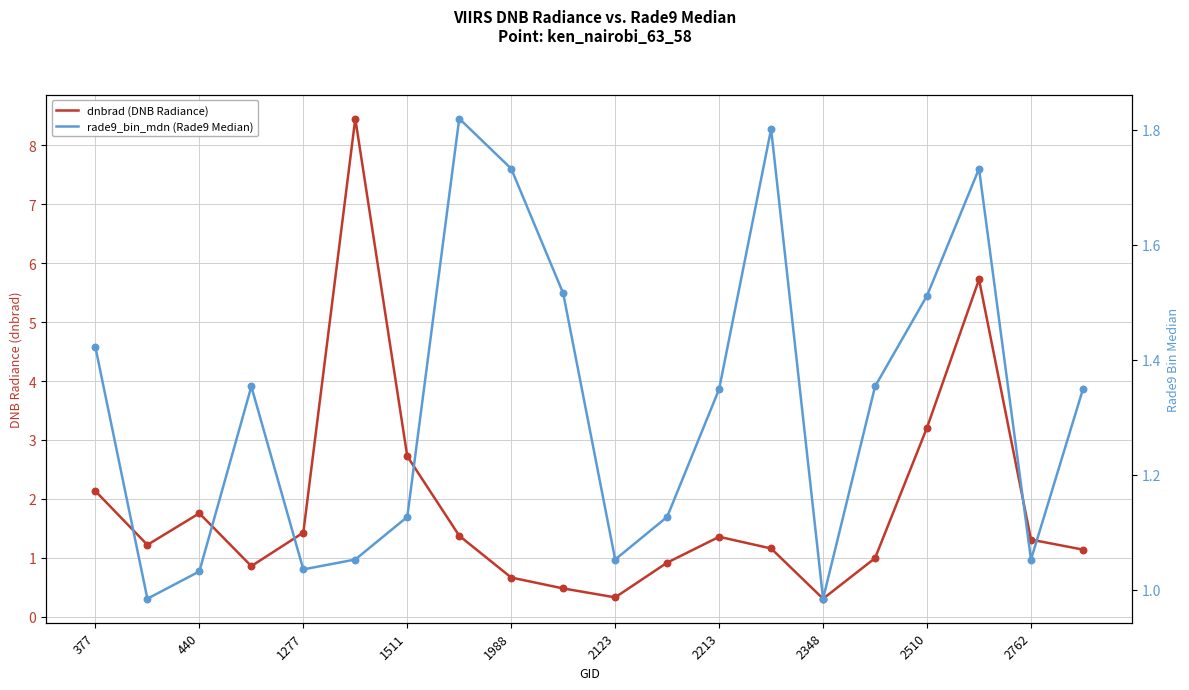

Which series has the widest spread of Y values?

dnbrad (DNB Radiance)